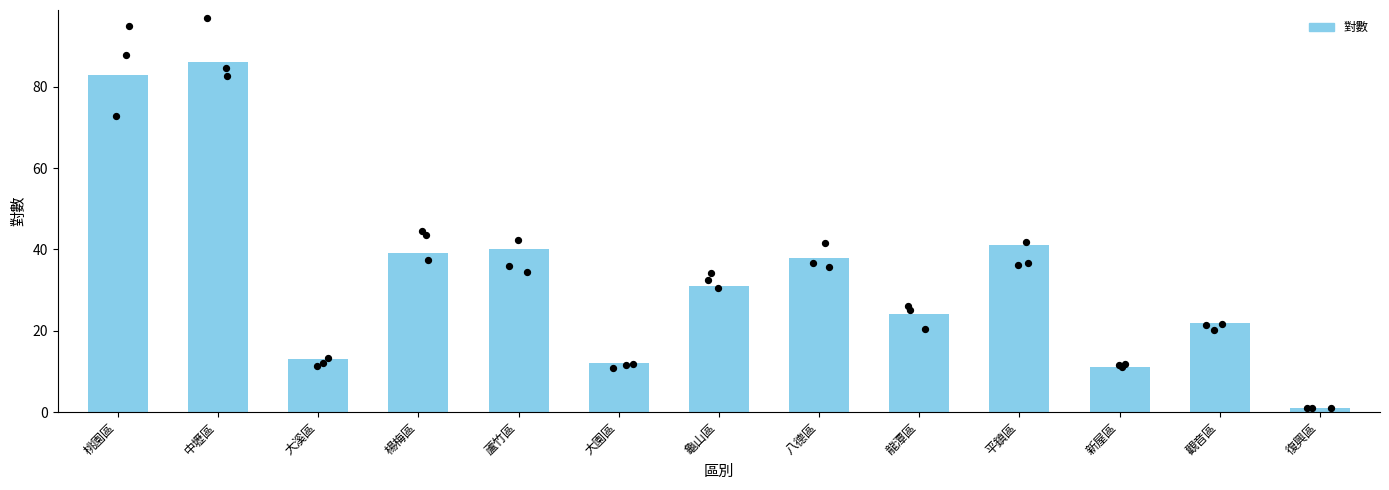

Approximately how many times larger is the value at 觀音區 compared to 桃園區?

0.3